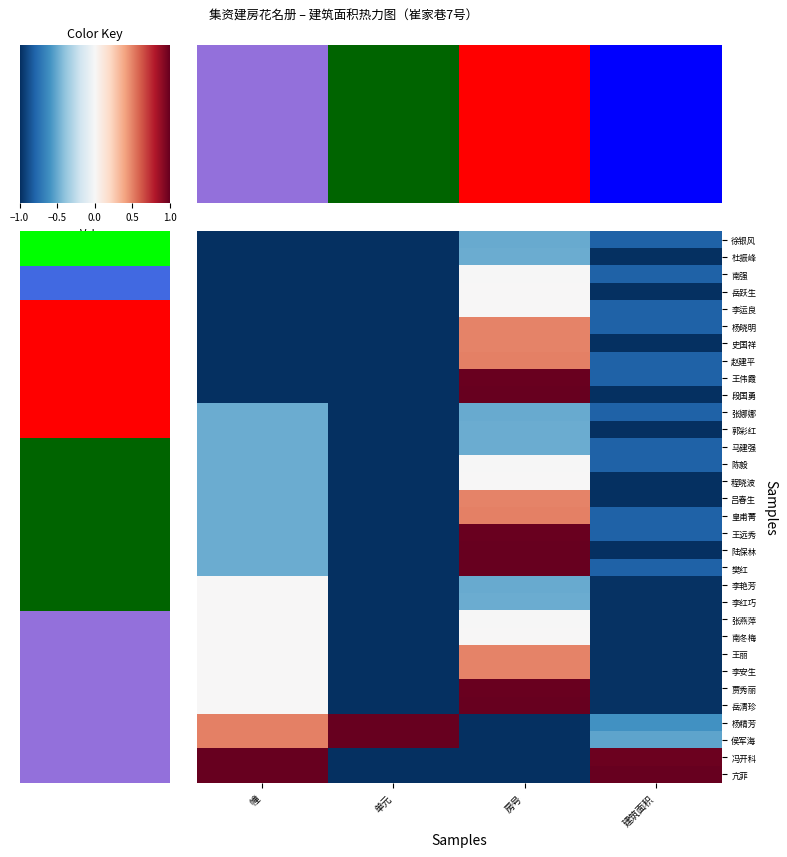

What is the spread (max minus min) of values at 房号?

2.0